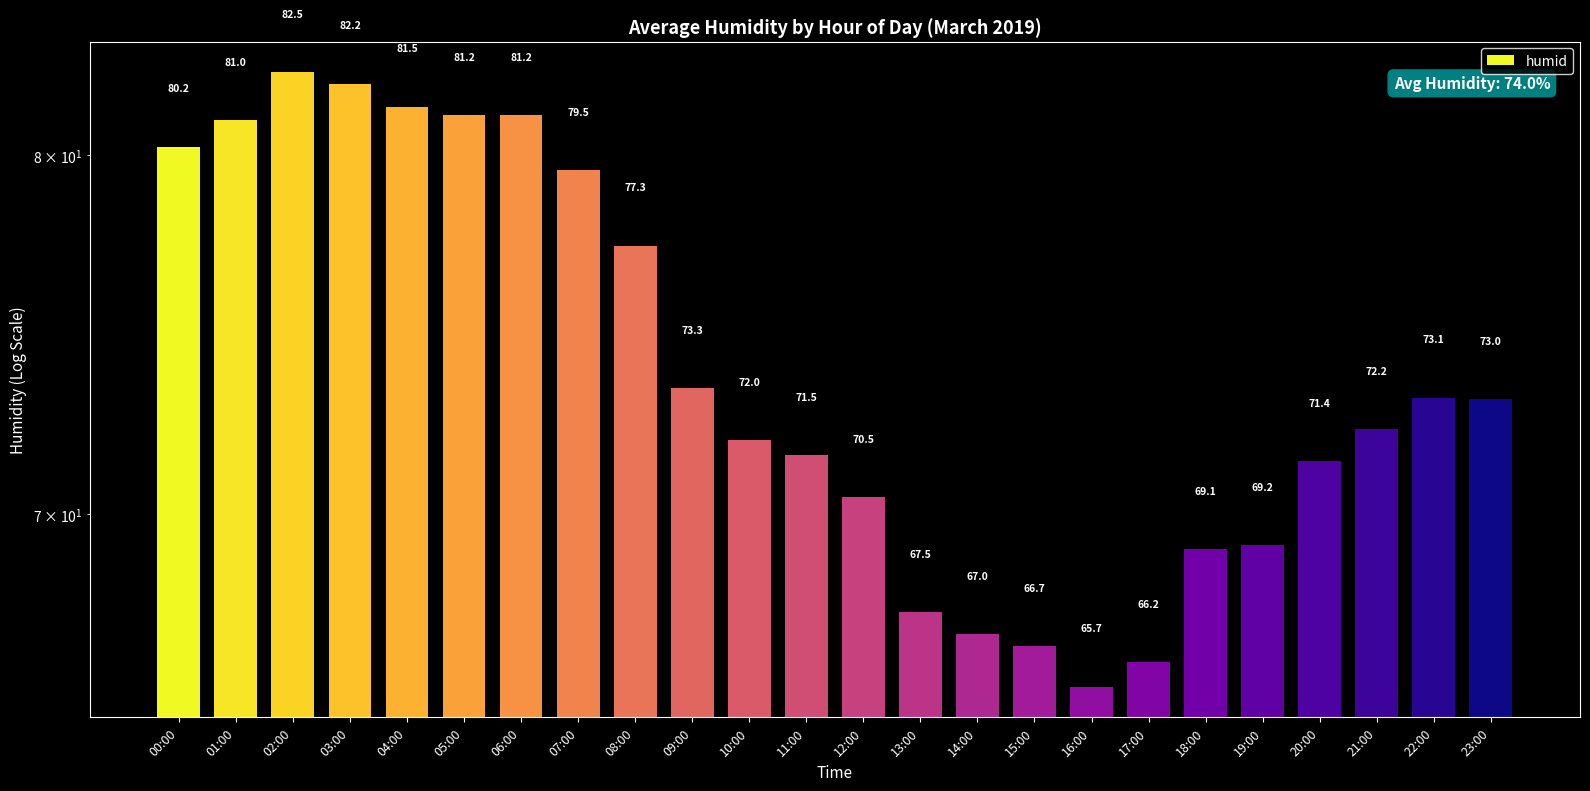

Are the bars grouped side by side (vs. stacked)?

No